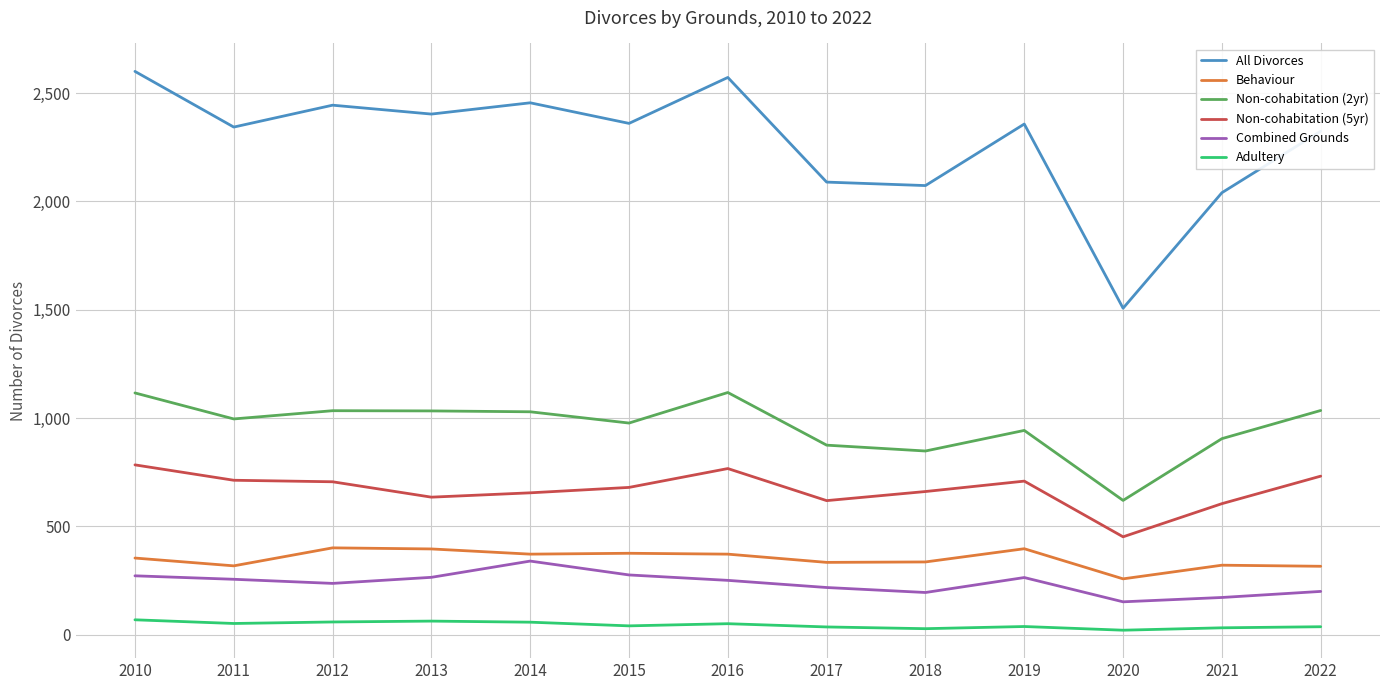

How many distinct data groups are displayed?

6